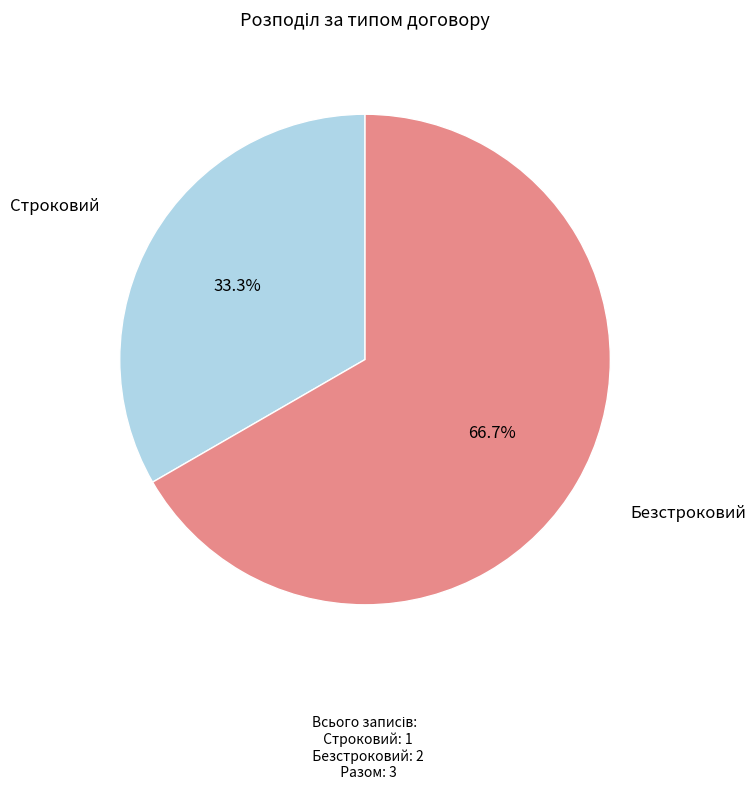

To the nearest percent, what is the combined percentage of Строковий and Безстроковий?

100%